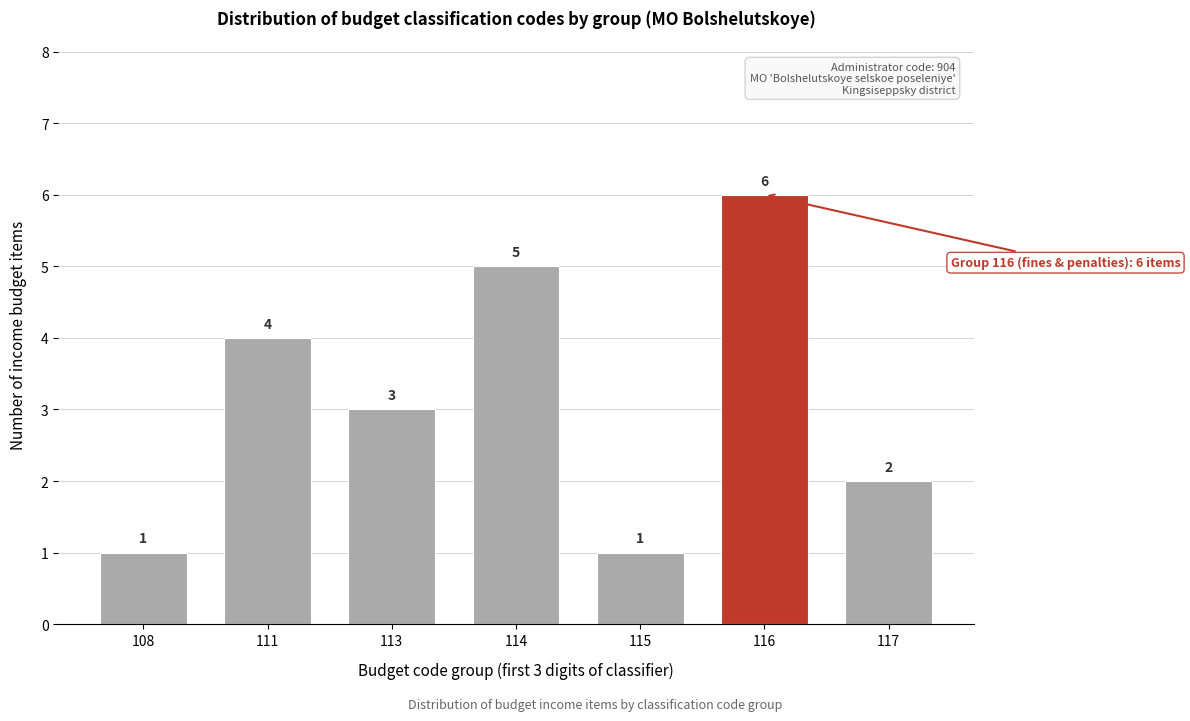

Reading left to right, what are all the values shown in this chart?

108=1	111=4	113=3	114=5	115=1	116=6	117=2